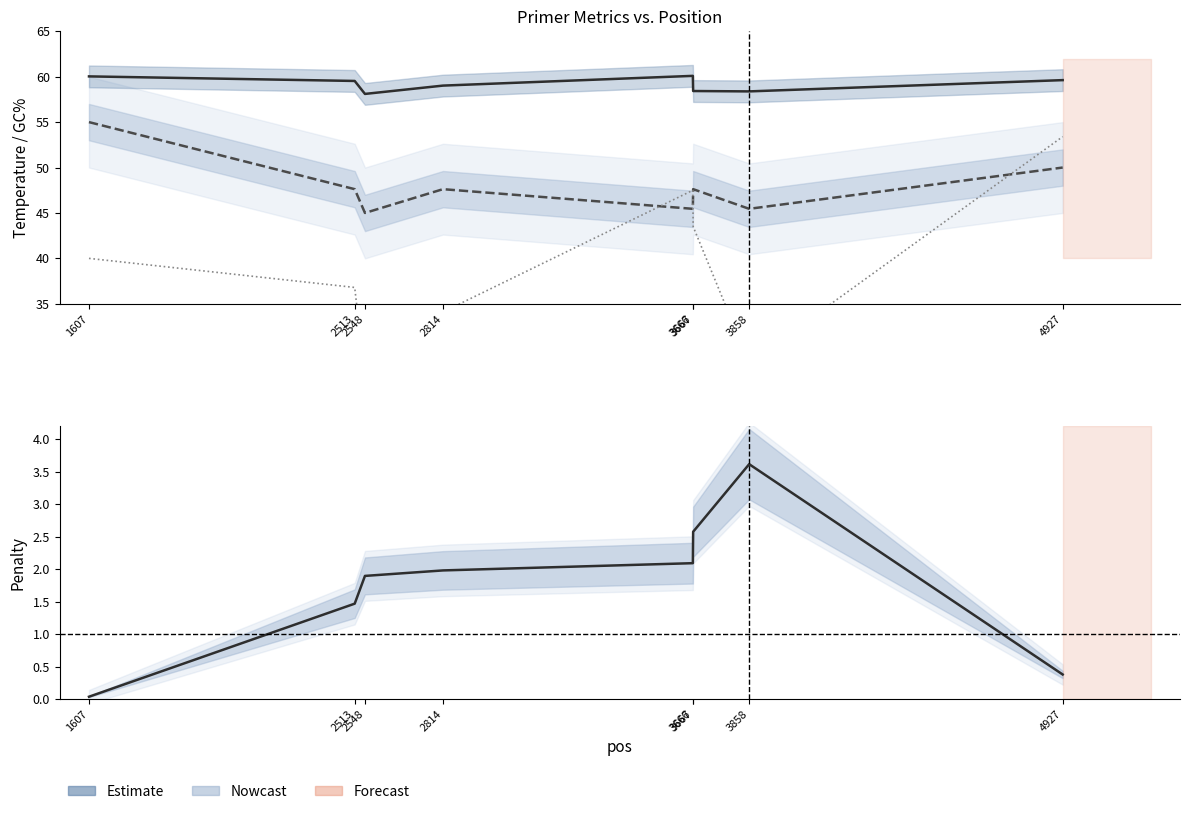

Which category has the lowest value across all series?

1607